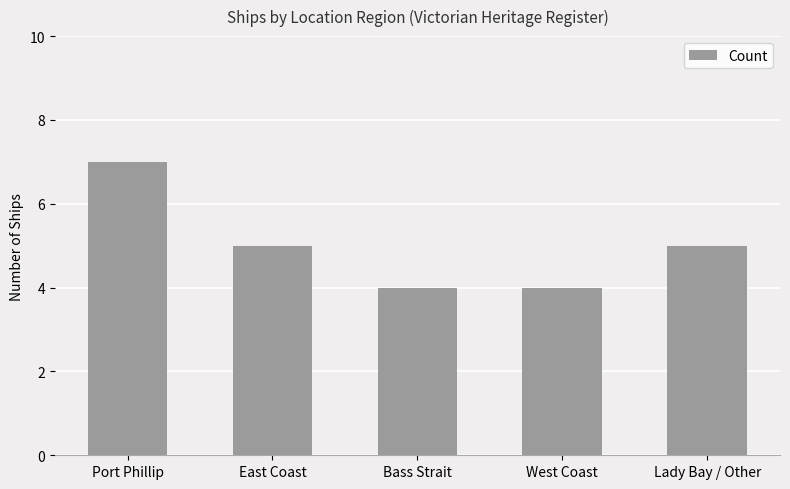

What is the difference between the second highest and minimum values?

1